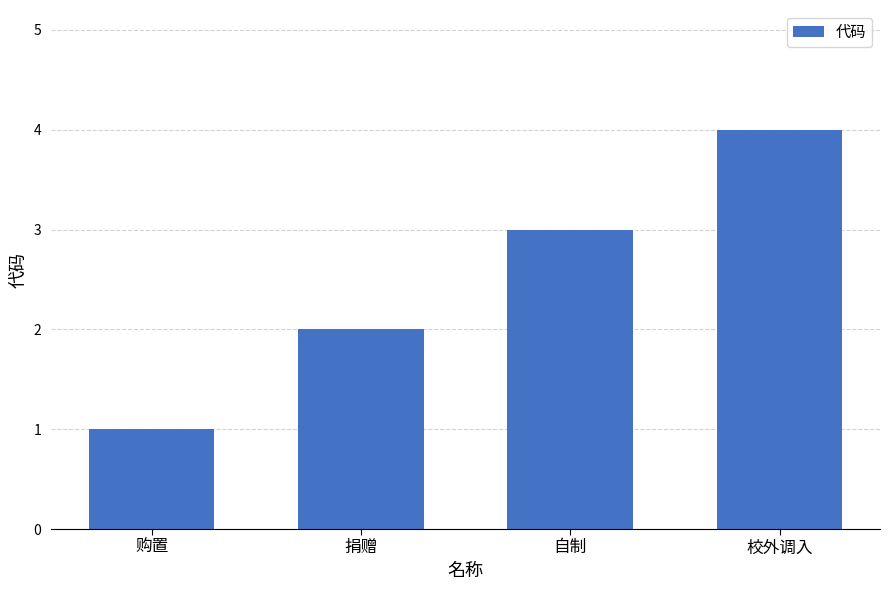

Read the value at 校外调入.

4